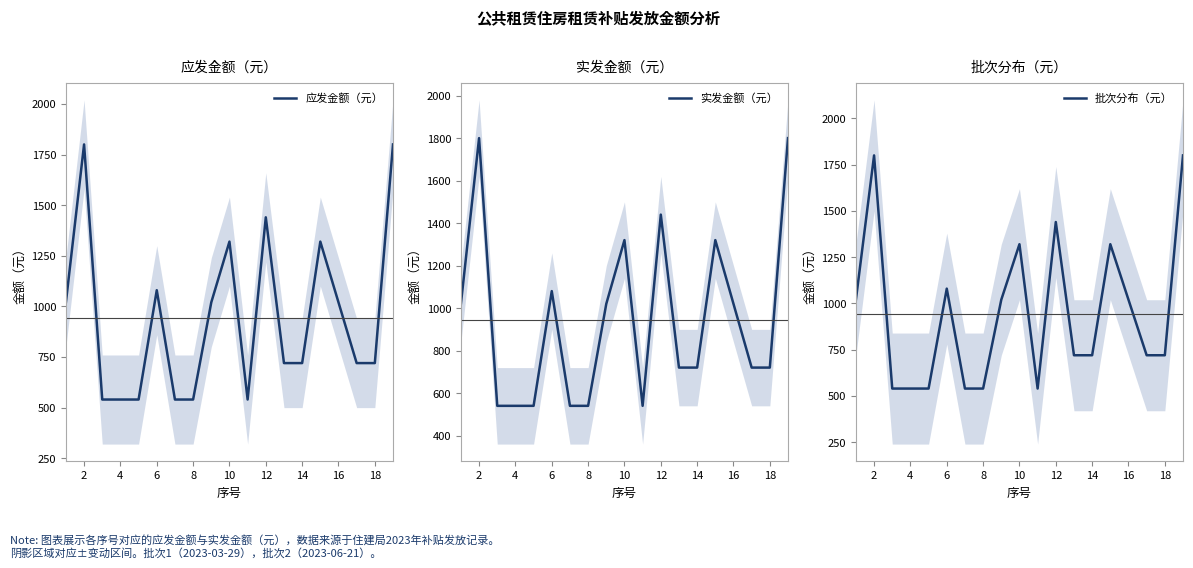

The value of 应发金额（元） at 10 is 1320. True or false?

True